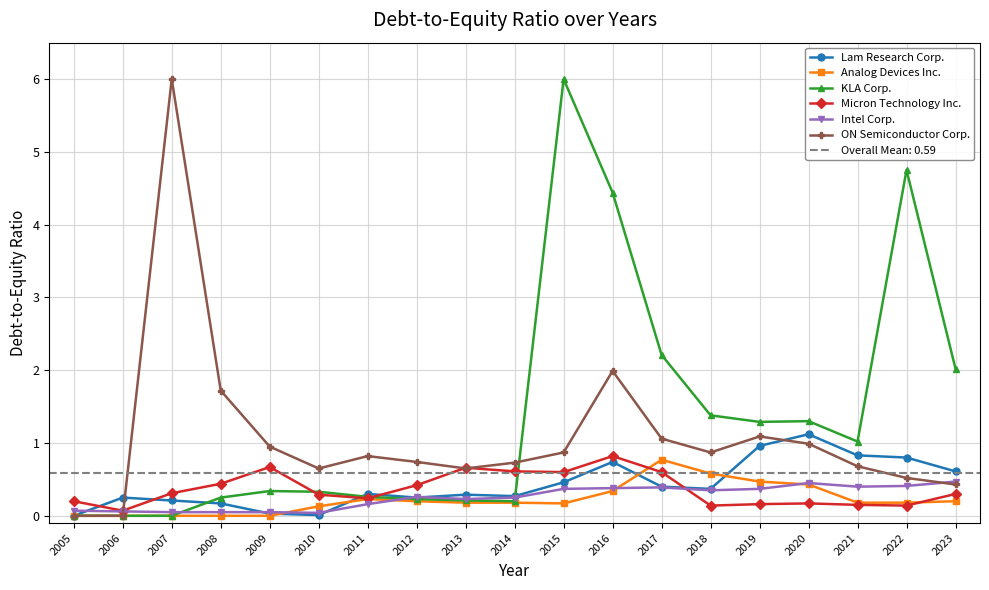

Reading left to right, list all the values displayed in this chart.

Lam Research Corp.: 0.0	0.2	0.2	0.2	0.0	0.0	0.3	0.2	0.3	0.3	0.5	0.7	0.4	0.4	1.0	1.1	0.8	0.8	0.6
Analog Devices Inc.: 0.0	0.0	0.0	0.0	0.0	0.1	0.2	0.2	0.2	0.2	0.2	0.3	0.8	0.6	0.5	0.4	0.2	0.2	0.2
KLA Corp.: 0.0	0.0	0.0	0.2	0.3	0.3	0.3	0.2	0.2	0.2	6.0	4.4	2.2	1.4	1.3	1.3	1.0	4.8	2.0
Micron Technology Inc.: 0.2	0.1	0.3	0.4	0.7	0.3	0.2	0.4	0.7	0.6	0.6	0.8	0.6	0.1	0.2	0.2	0.1	0.1	0.3
Intel Corp.: 0.1	0.1	0.1	0.1	0.1	0.0	0.2	0.3	0.2	0.2	0.4	0.4	0.4	0.3	0.4	0.5	0.4	0.4	0.5
ON Semiconductor Corp.: 0.0	0.0	6.0	1.7	0.9	0.7	0.8	0.7	0.7	0.7	0.9	2.0	1.1	0.9	1.1	1.0	0.7	0.5	0.4